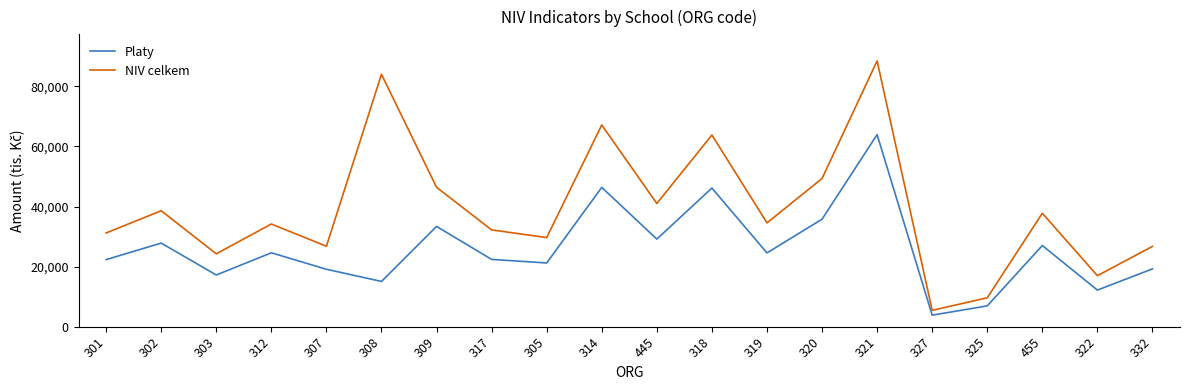

The Platy series shows 27828.6 at 302. True or false?

True